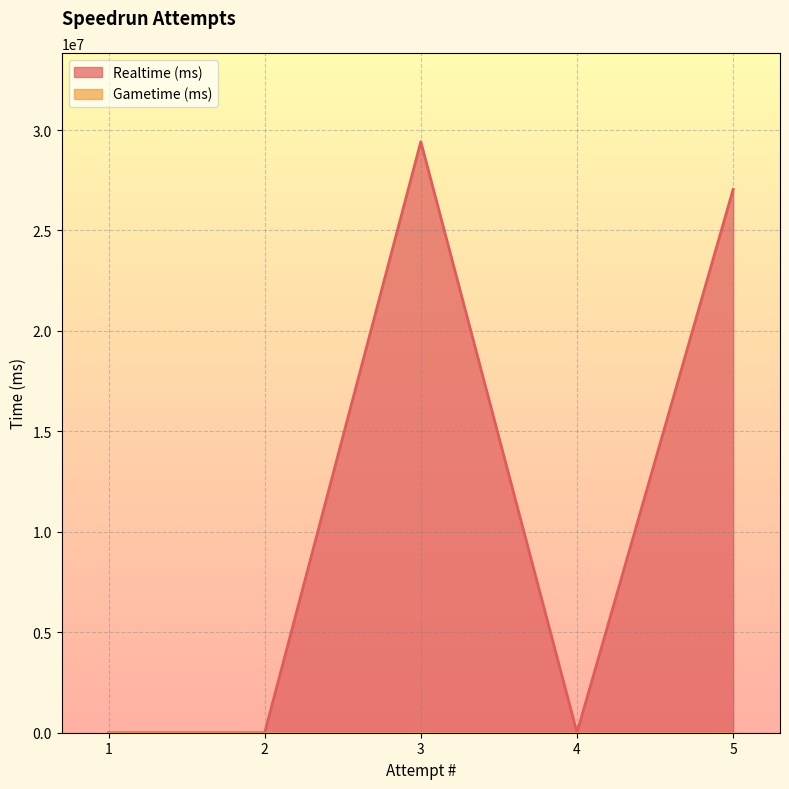

At which category does the data reach its first local valley?

4